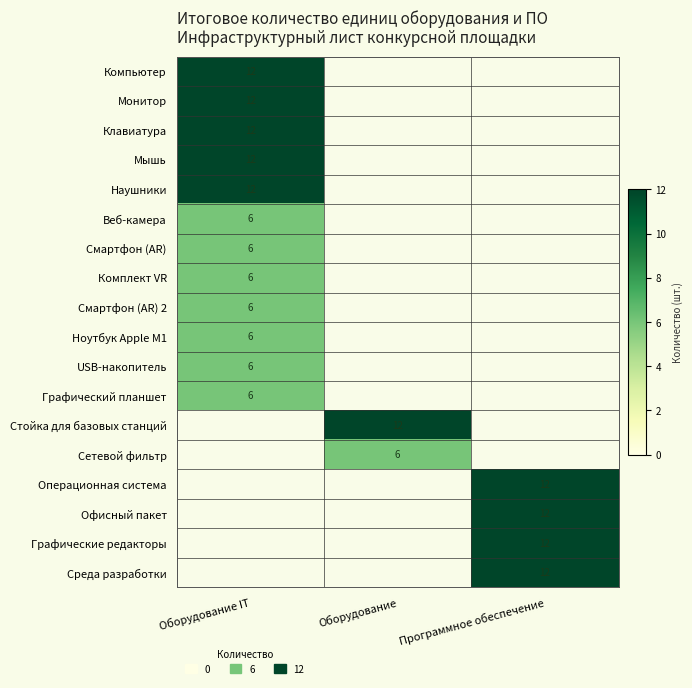

Is it true that Наушники equals 3 at Оборудование IT?

False